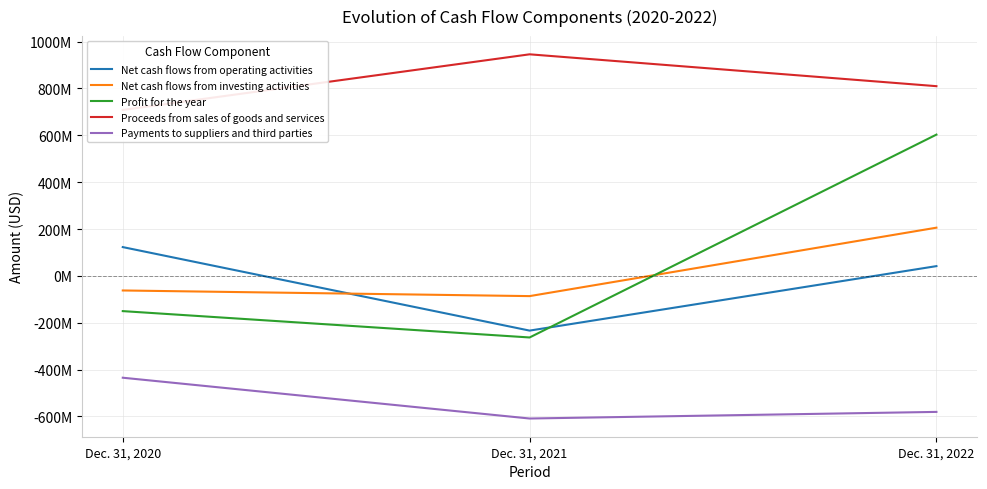

Reading right to left, list all the values displayed in this chart.

Net cash flows from operating activities: Dec. 31, 2022=41666000	Dec. 31, 2021=-233495000	Dec. 31, 2020=122885000
Net cash flows from investing activities: Dec. 31, 2022=205753000	Dec. 31, 2021=-86287000	Dec. 31, 2020=-62224000
Profit for the year: Dec. 31, 2022=602935000	Dec. 31, 2021=-262804000	Dec. 31, 2020=-150339000
Proceeds from sales of goods and services: Dec. 31, 2022=809668000	Dec. 31, 2021=945631000	Dec. 31, 2020=708196000
Payments to suppliers and third parties: Dec. 31, 2022=-580468000	Dec. 31, 2021=-608689000	Dec. 31, 2020=-434591000